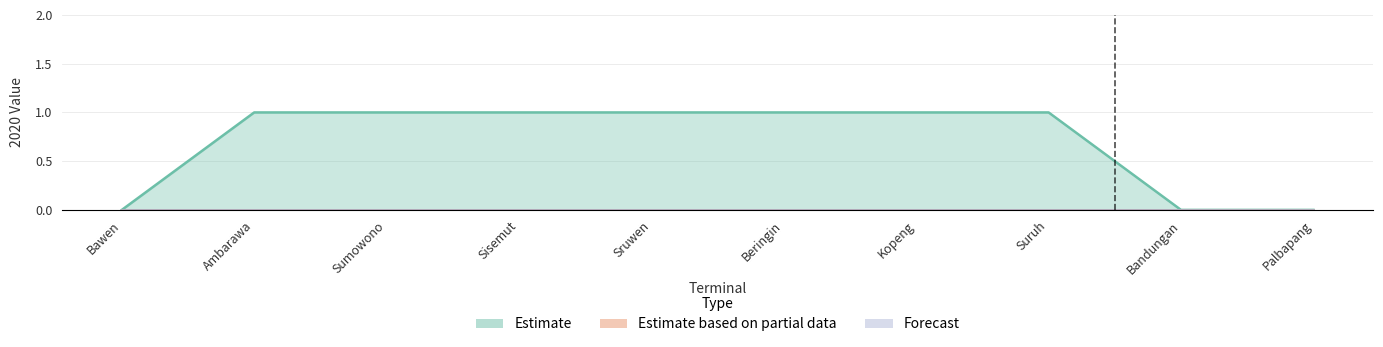

The value of Estimate at Beringin is 2. True or false?

False